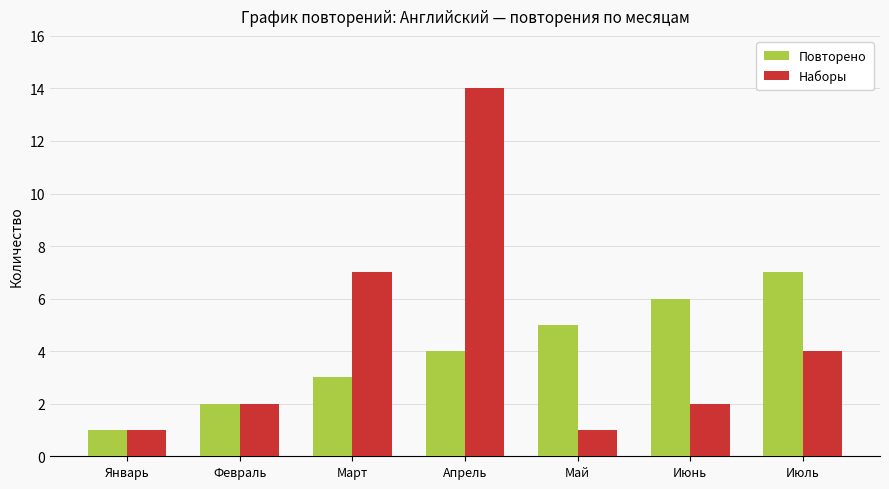

What is the value of the Наборы bar at the 3rd from the left?

7